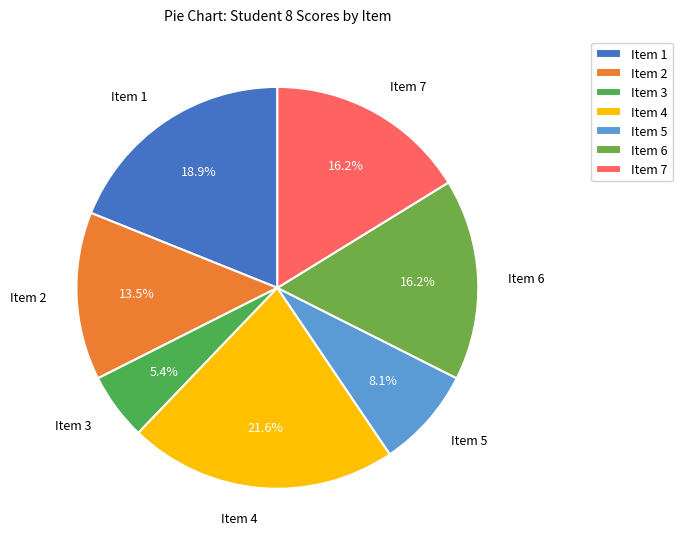

How much of the chart is everything except Item 6?

83.8%